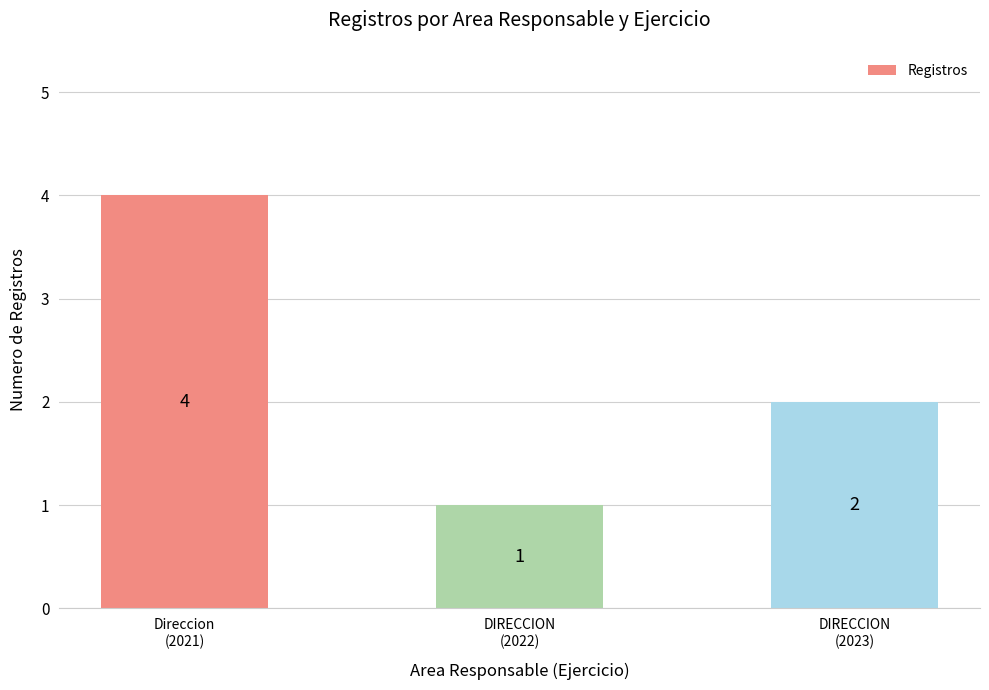

Rank the categories by value from lowest to highest.

DIRECCION
(2022), DIRECCION
(2023), Direccion
(2021)